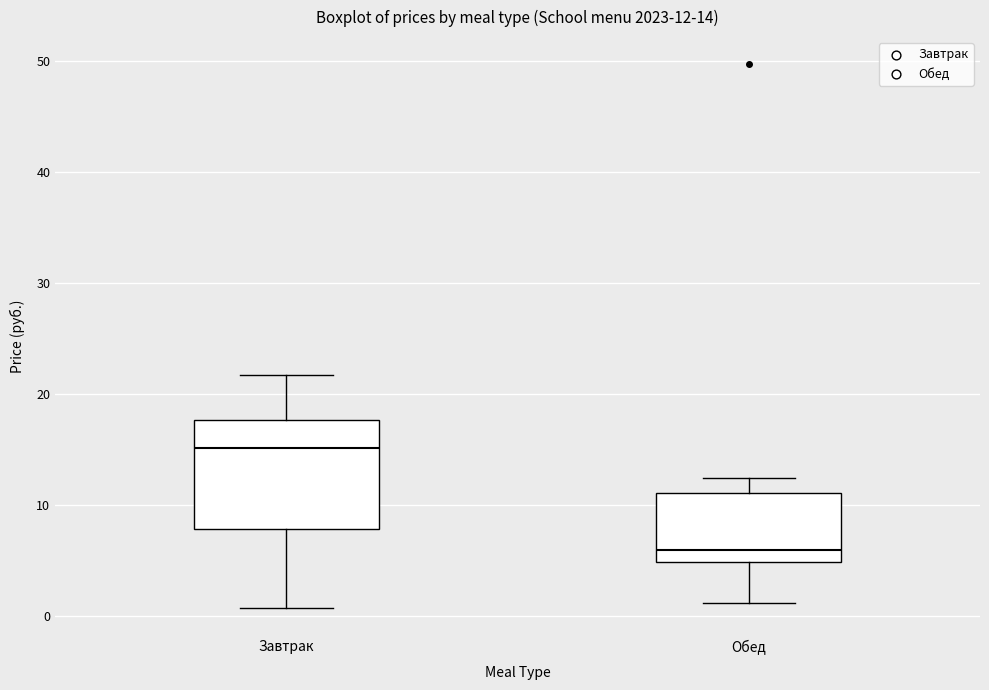

Which box has the highest median line?

Завтрак